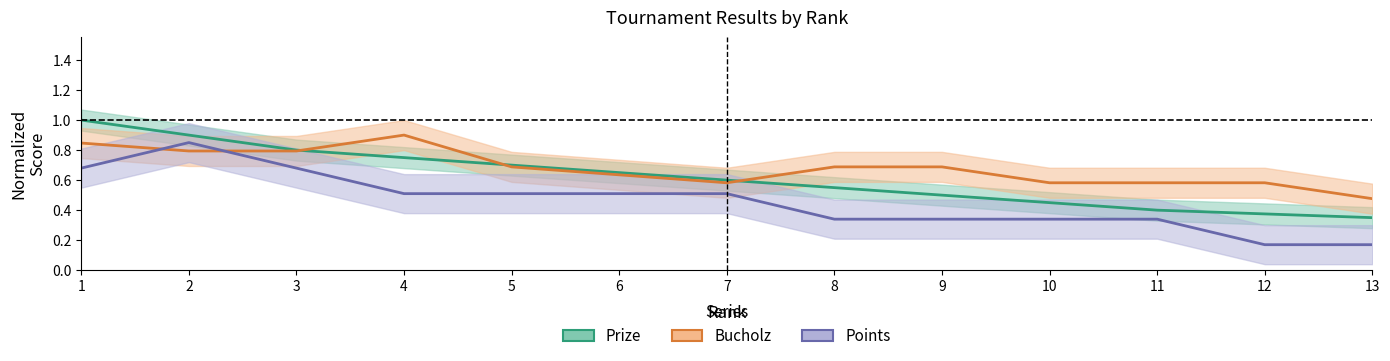

Count the Points values in the range 0 to 1.

13